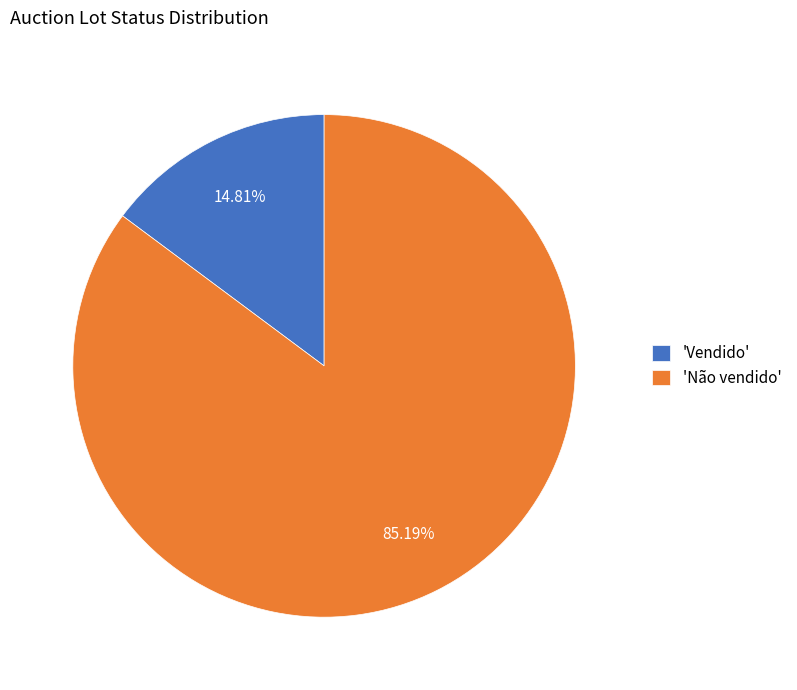

How many slices are in this pie chart?

2